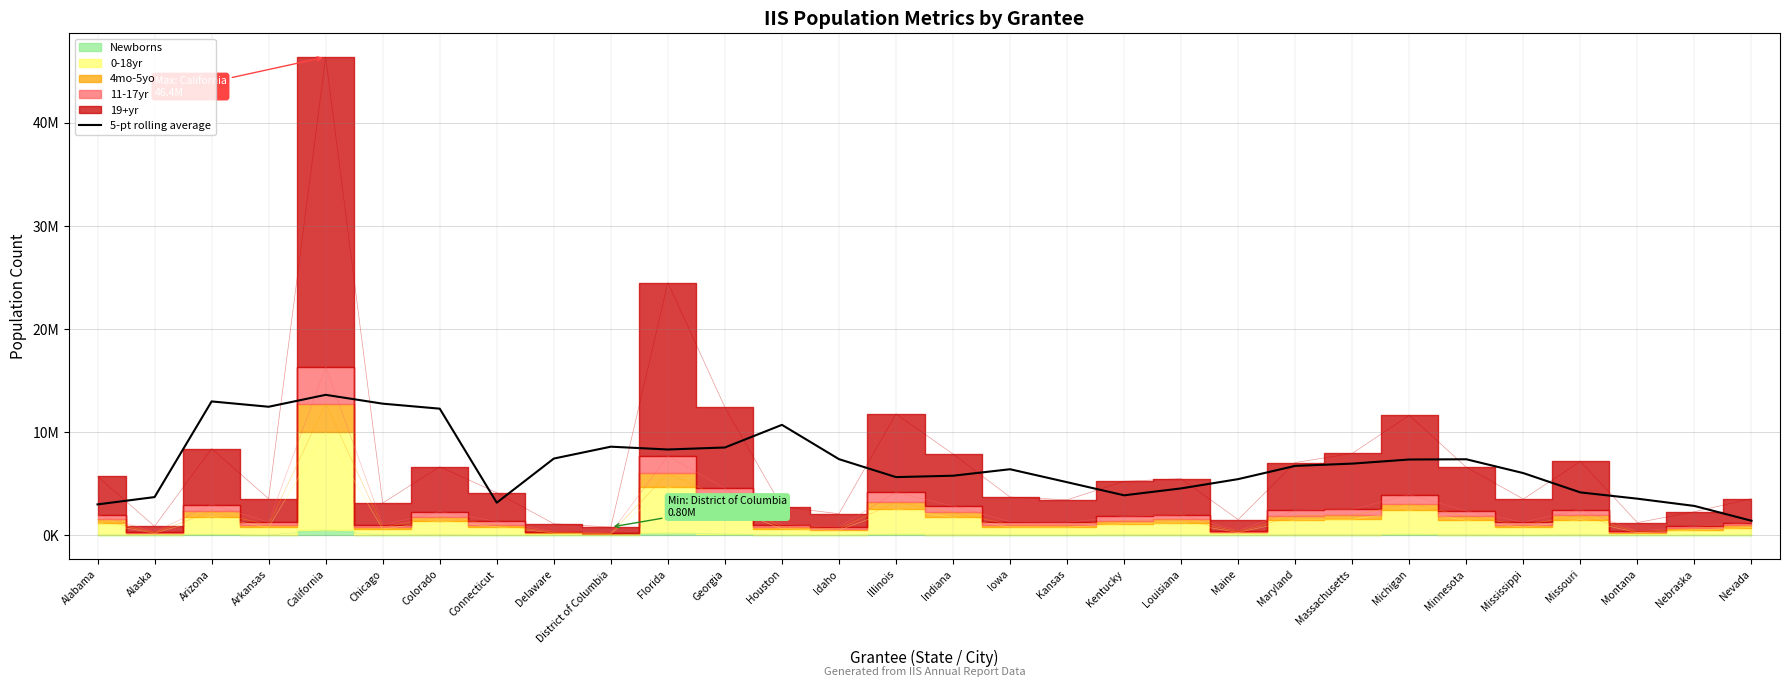

Does the chart display data point markers on the line(s)?

No